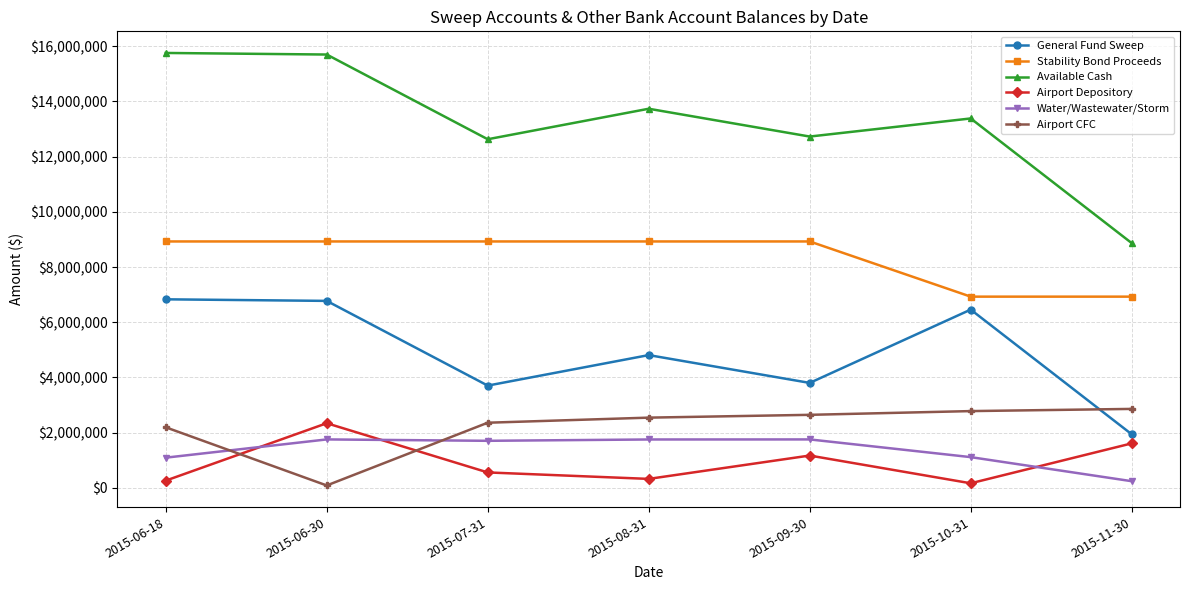

Is the value of Airport CFC at 2015-07-31 greater than the value of Stability Bond Proceeds at 2015-07-31?

No